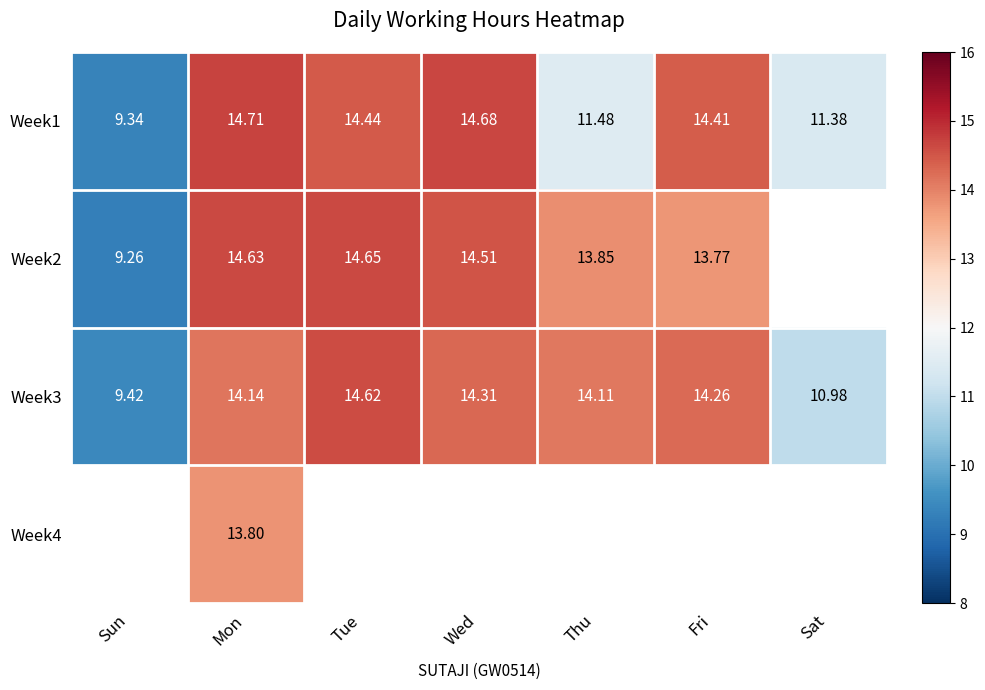

Where is Week3 nearest to the value 12?

Sat